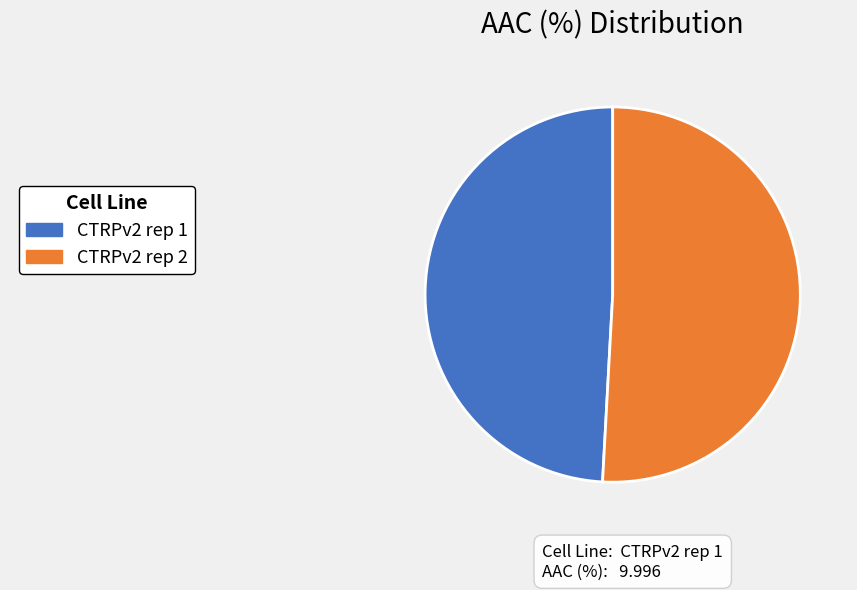

Does any single category account for the majority?

Yes